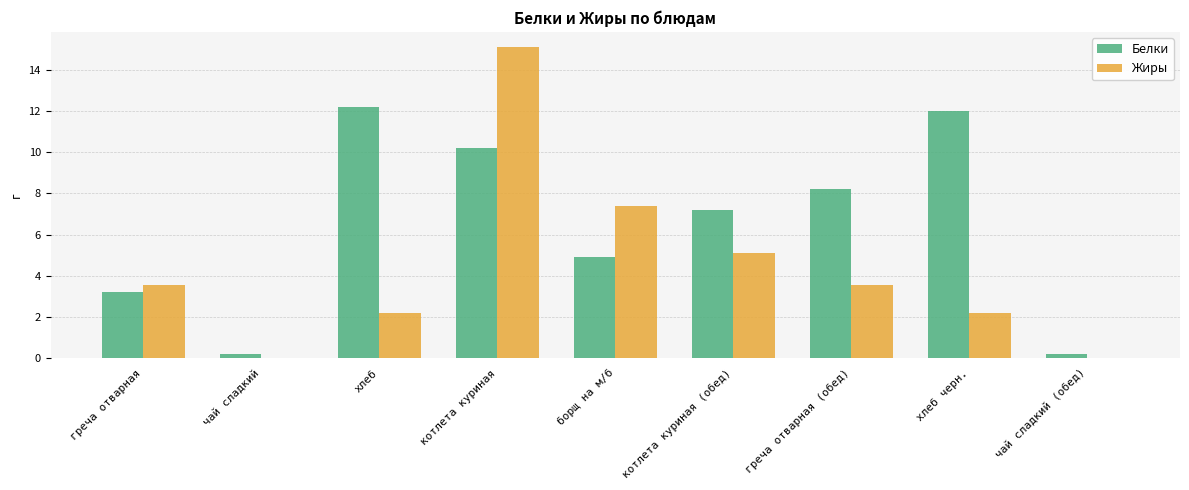

Which series changed the most between котлета куриная and котлета куриная (обед)?

Жиры